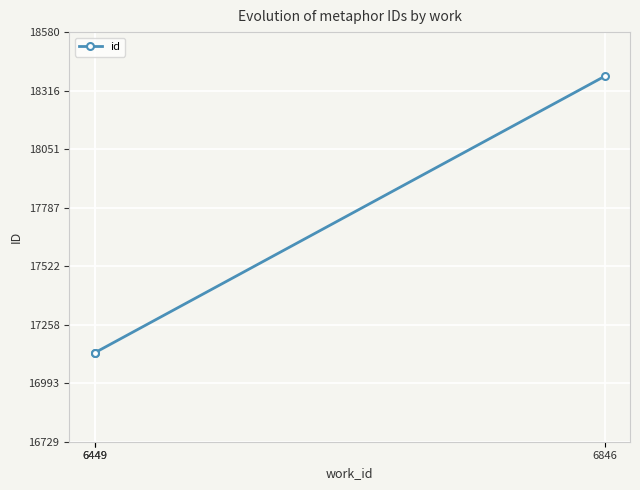

How many data points are less than 17131?

1